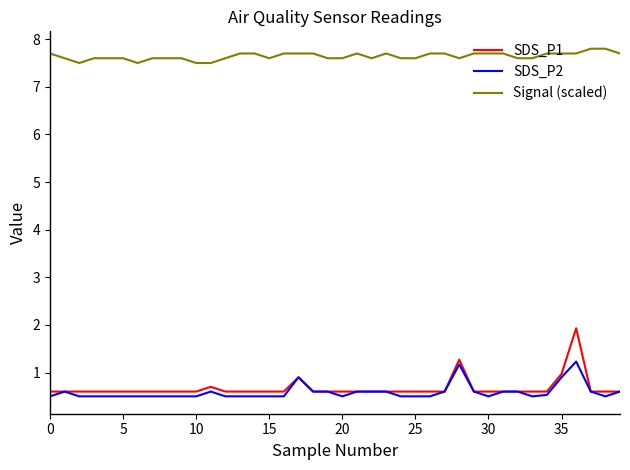

True or false: SDS_P2 has more than 2 points higher than both neighbors.

True